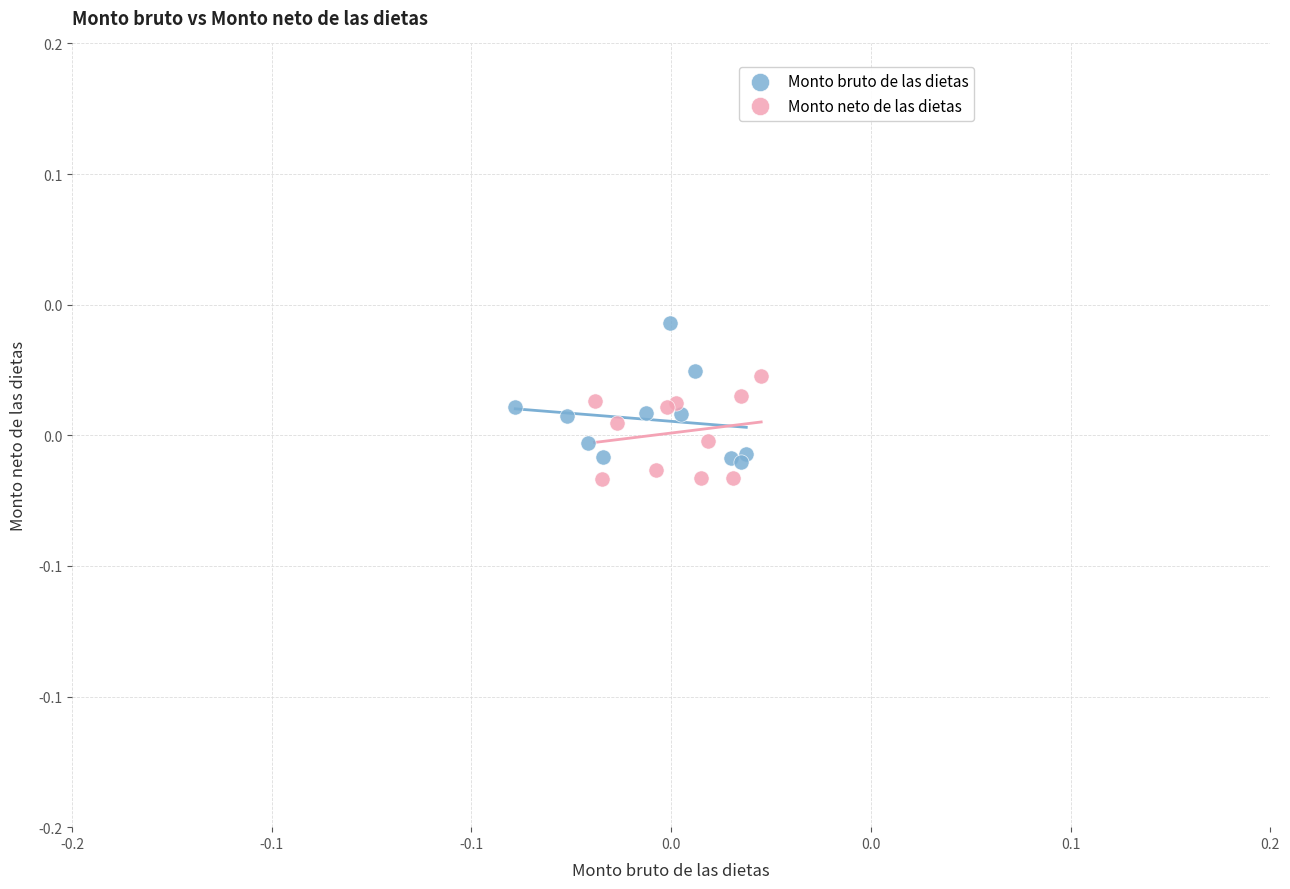

Which series contains the lowest Y value?

Monto neto de las dietas